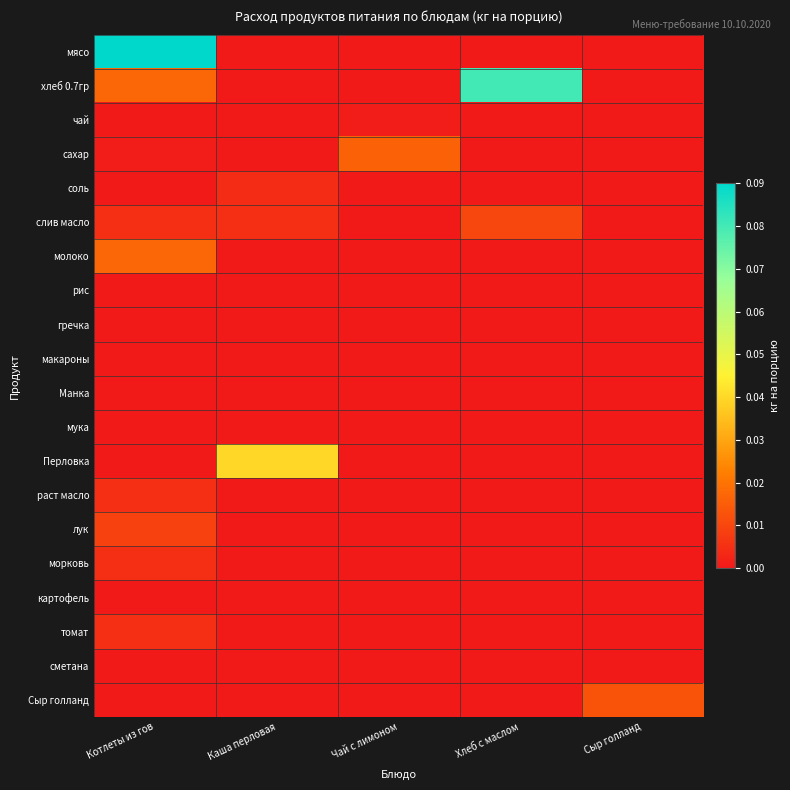

Reading left to right, extract all data points from this chart.

мясо: Котлеты из гов=0.1	Каша перловая=0.0	Чай с лимоном=0.0	Хлеб с маслом=0.0	Сыр голланд=0.0
хлеб 0.7гр: Котлеты из гов=0.0	Каша перловая=0.0	Чай с лимоном=0.0	Хлеб с маслом=0.1	Сыр голланд=0.0
чай: Котлеты из гов=0.0	Каша перловая=0.0	Чай с лимоном=0.0	Хлеб с маслом=0.0	Сыр голланд=0.0
сахар: Котлеты из гов=0.0	Каша перловая=0.0	Чай с лимоном=0.0	Хлеб с маслом=0.0	Сыр голланд=0.0
соль: Котлеты из гов=0.0	Каша перловая=0.0	Чай с лимоном=0.0	Хлеб с маслом=0.0	Сыр голланд=0.0
слив масло: Котлеты из гов=0.0	Каша перловая=0.0	Чай с лимоном=0.0	Хлеб с маслом=0.0	Сыр голланд=0.0
молоко: Котлеты из гов=0.0	Каша перловая=0.0	Чай с лимоном=0.0	Хлеб с маслом=0.0	Сыр голланд=0.0
рис: Котлеты из гов=0.0	Каша перловая=0.0	Чай с лимоном=0.0	Хлеб с маслом=0.0	Сыр голланд=0.0
гречка: Котлеты из гов=0.0	Каша перловая=0.0	Чай с лимоном=0.0	Хлеб с маслом=0.0	Сыр голланд=0.0
макароны: Котлеты из гов=0.0	Каша перловая=0.0	Чай с лимоном=0.0	Хлеб с маслом=0.0	Сыр голланд=0.0
Манка: Котлеты из гов=0.0	Каша перловая=0.0	Чай с лимоном=0.0	Хлеб с маслом=0.0	Сыр голланд=0.0
мука: Котлеты из гов=0.0	Каша перловая=0.0	Чай с лимоном=0.0	Хлеб с маслом=0.0	Сыр голланд=0.0
Перловка: Котлеты из гов=0.0	Каша перловая=0.0	Чай с лимоном=0.0	Хлеб с маслом=0.0	Сыр голланд=0.0
раст масло: Котлеты из гов=0.0	Каша перловая=0.0	Чай с лимоном=0.0	Хлеб с маслом=0.0	Сыр голланд=0.0
лук: Котлеты из гов=0.0	Каша перловая=0.0	Чай с лимоном=0.0	Хлеб с маслом=0.0	Сыр голланд=0.0
морковь: Котлеты из гов=0.0	Каша перловая=0.0	Чай с лимоном=0.0	Хлеб с маслом=0.0	Сыр голланд=0.0
картофель: Котлеты из гов=0.0	Каша перловая=0.0	Чай с лимоном=0.0	Хлеб с маслом=0.0	Сыр голланд=0.0
томат: Котлеты из гов=0.0	Каша перловая=0.0	Чай с лимоном=0.0	Хлеб с маслом=0.0	Сыр голланд=0.0
сметана: Котлеты из гов=0.0	Каша перловая=0.0	Чай с лимоном=0.0	Хлеб с маслом=0.0	Сыр голланд=0.0
Сыр голланд: Котлеты из гов=0.0	Каша перловая=0.0	Чай с лимоном=0.0	Хлеб с маслом=0.0	Сыр голланд=0.0